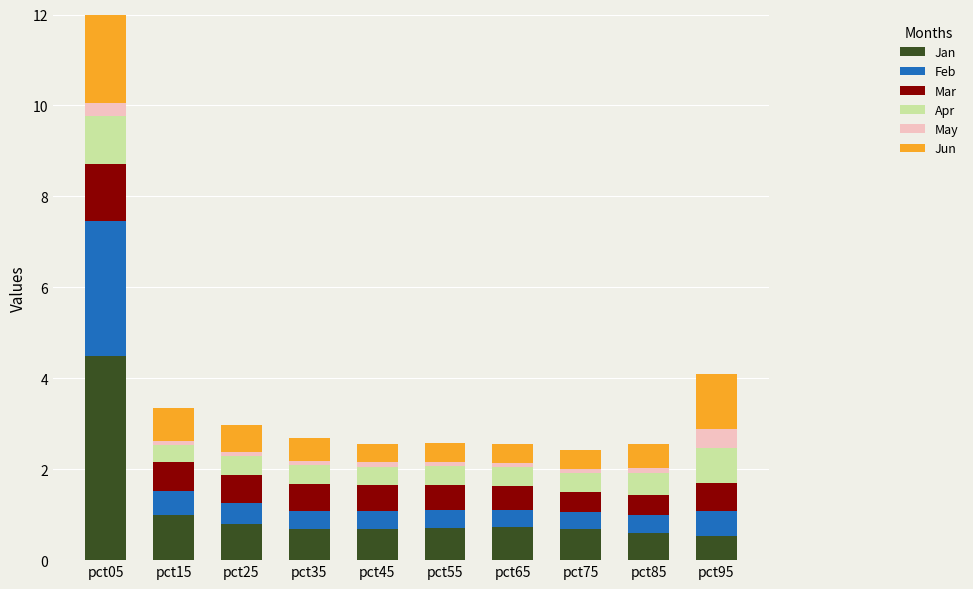

What are all the series names shown in the legend?

Jan, Feb, Mar, Apr, May, Jun